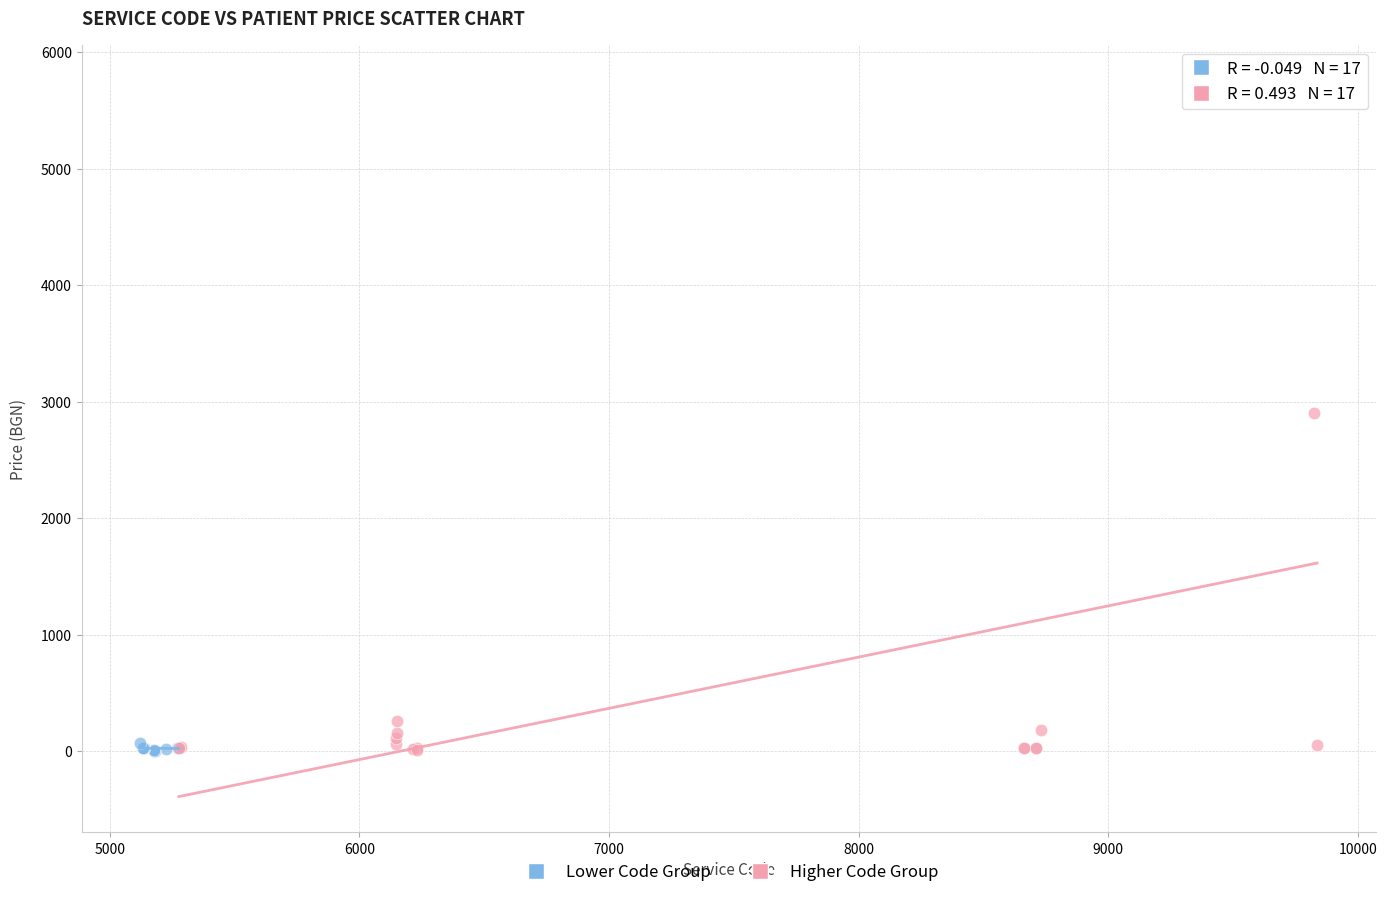

Which series has the largest Y range (max minus min)?

Higher Code Group